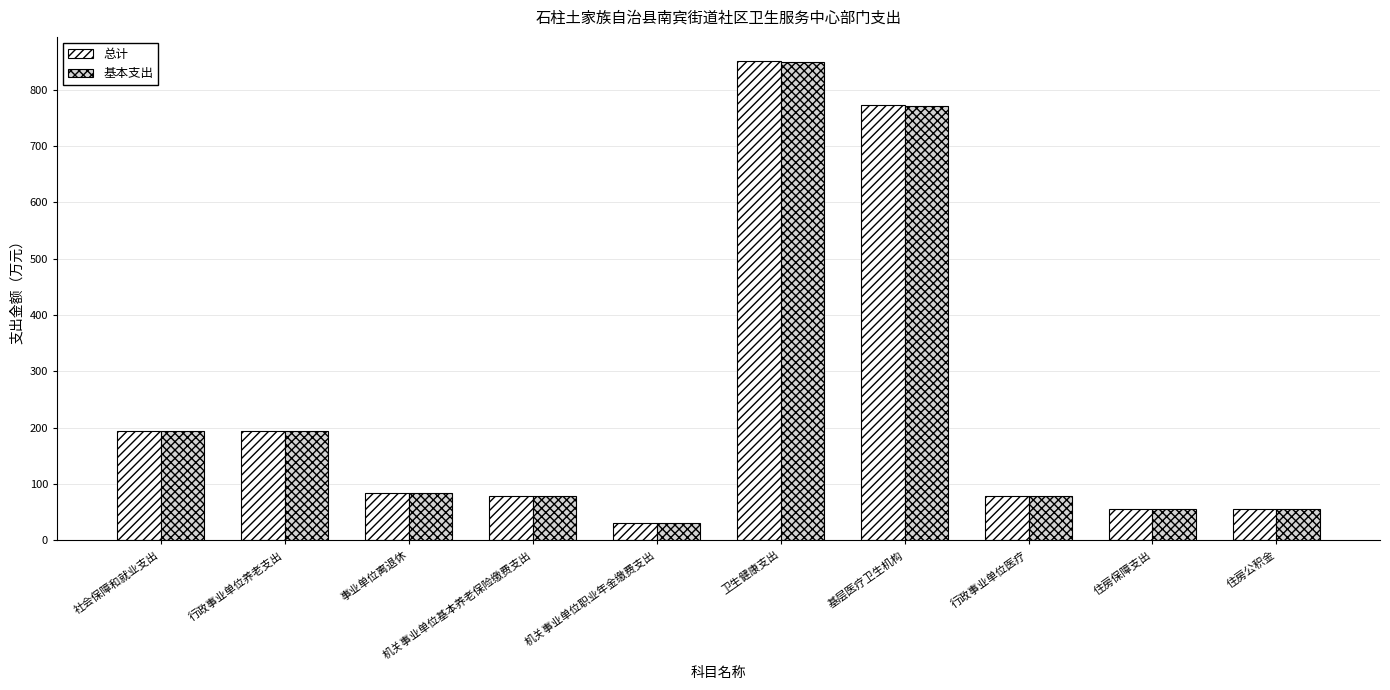

True or false: 基本支出 has a value of 18.5 at 机关事业单位基本养老保险缴费支出.

False